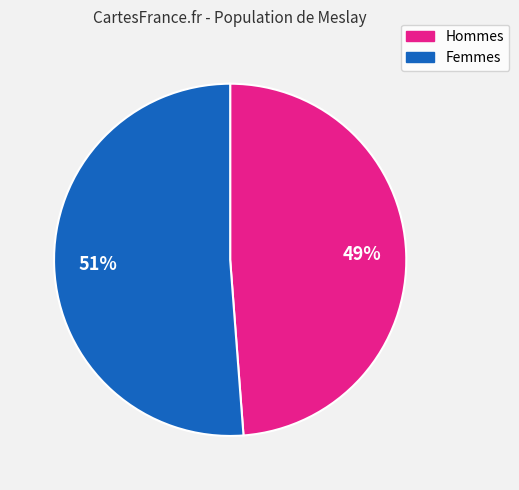

To the nearest percent, what is the average slice percentage?

50%